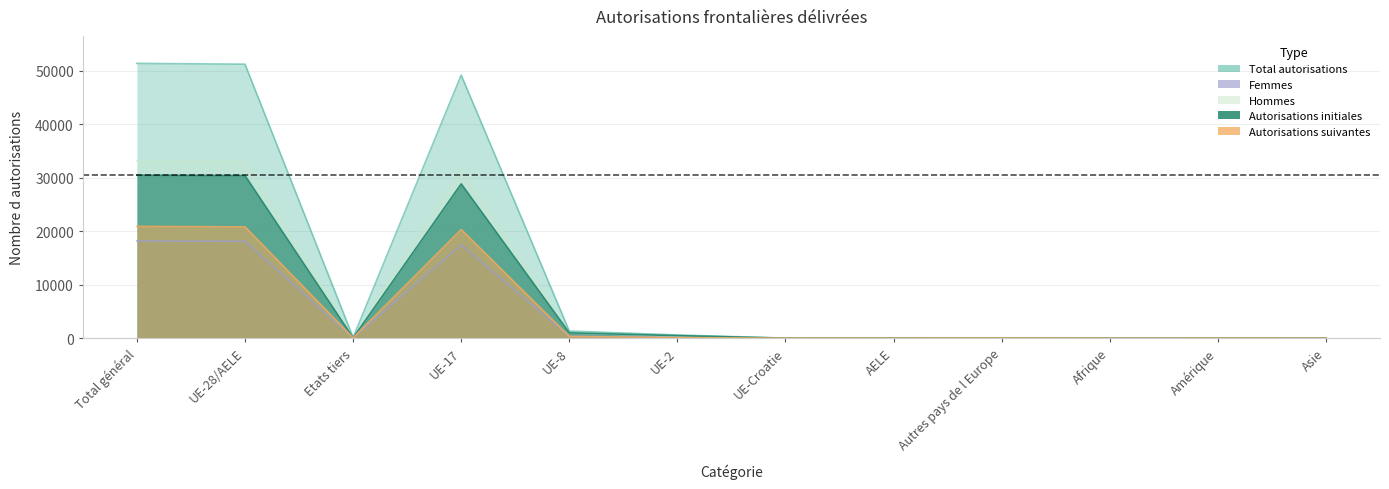

How many lines are shown in the chart?

5